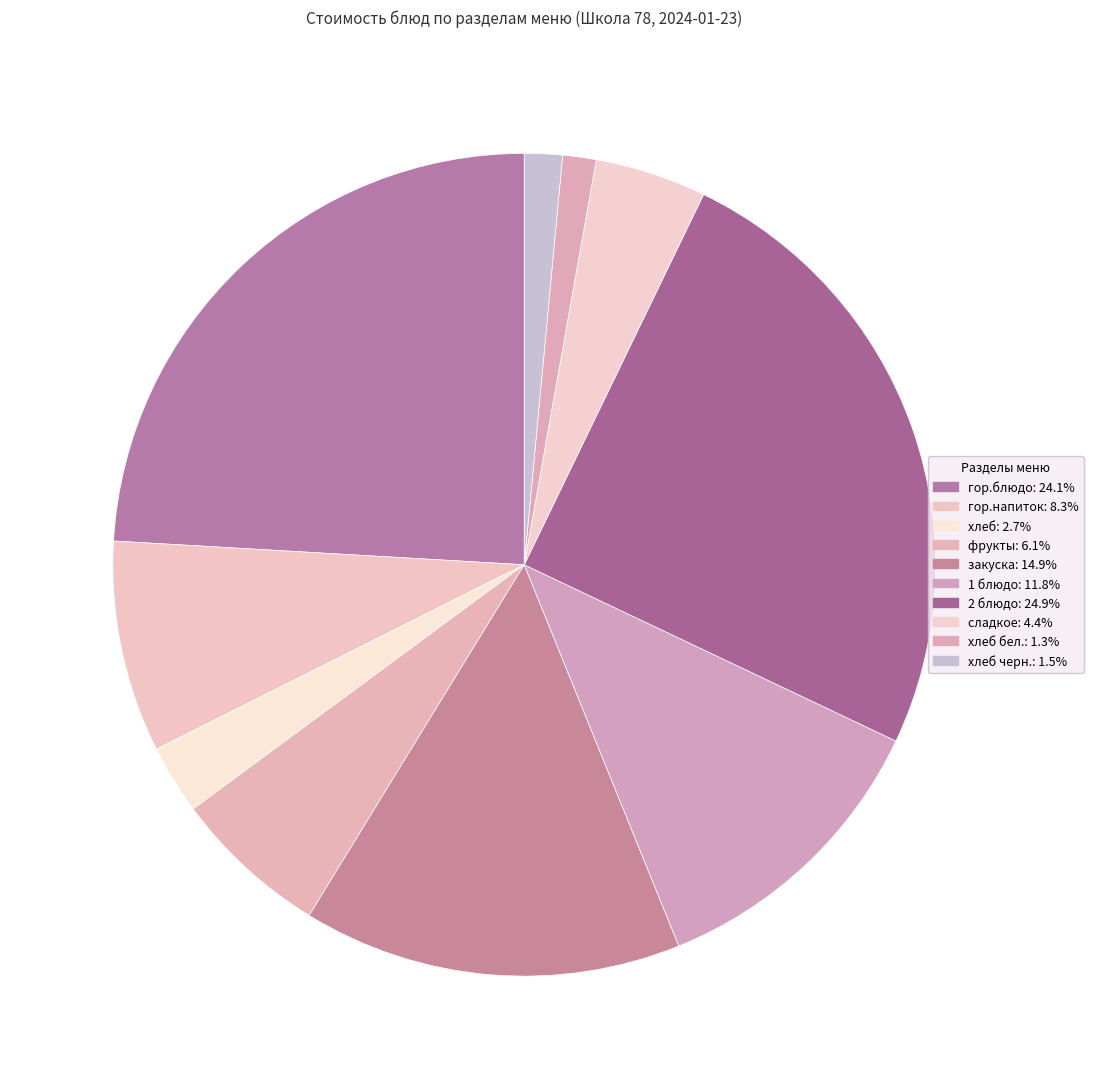

Is there any slice that represents more than half of the pie?

No